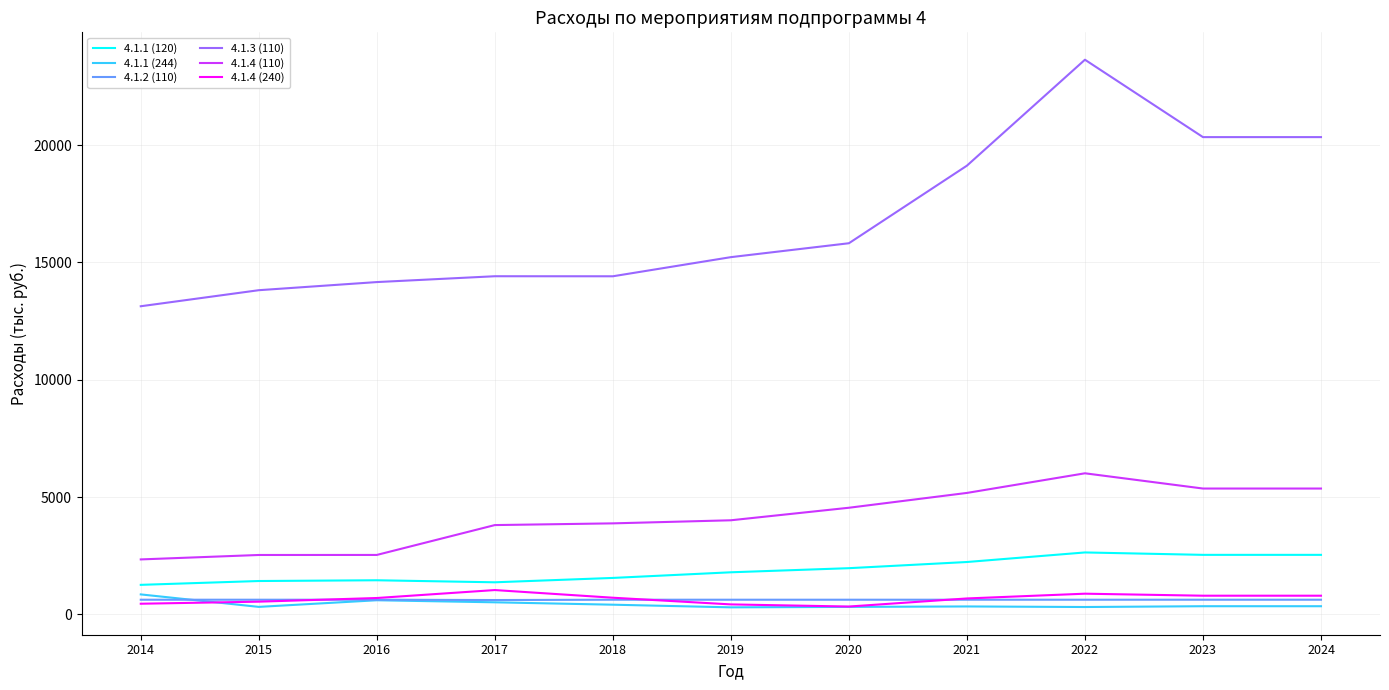

Is this an area chart (filled region under the line)?

No